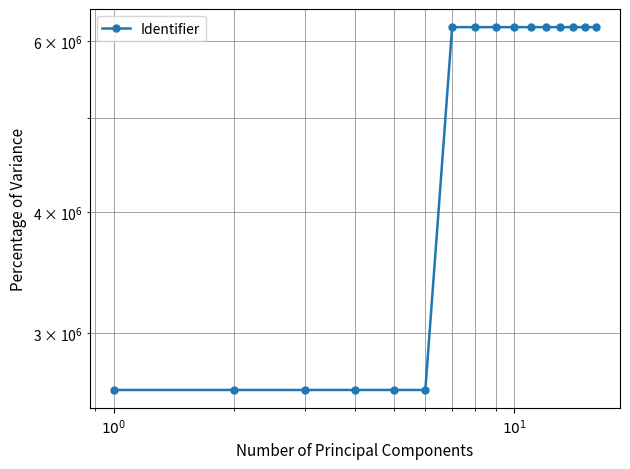

The value at 11 is 3964760. True or false?

False